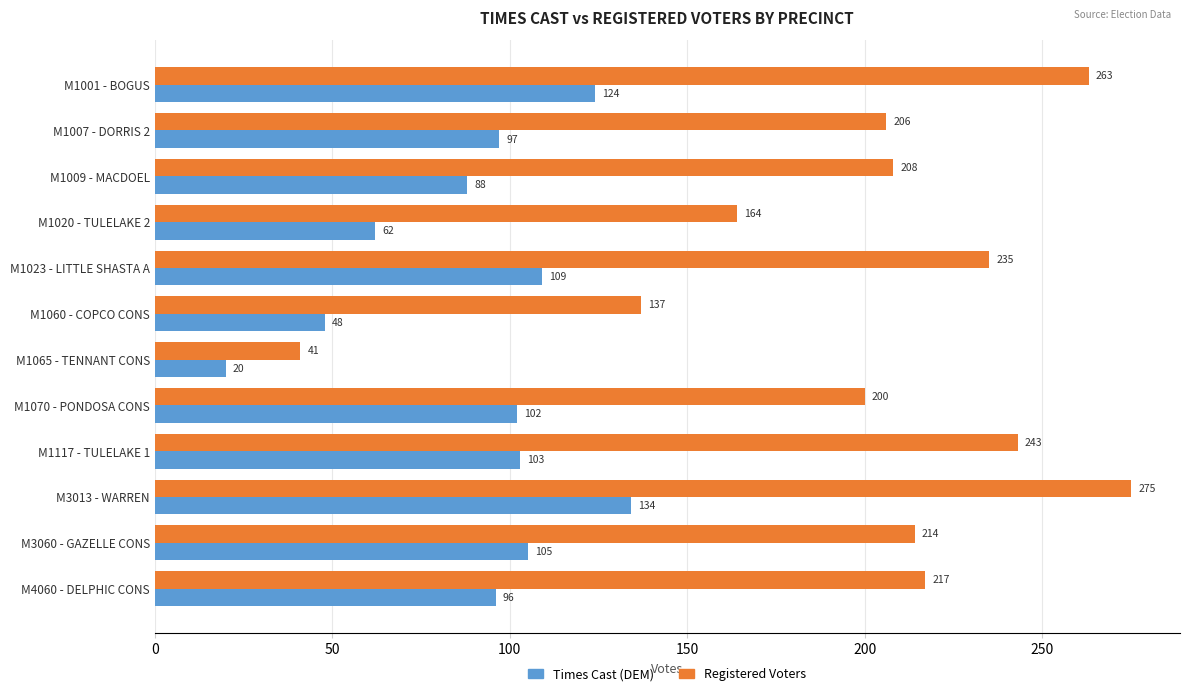

What is the greatest value displayed?

275